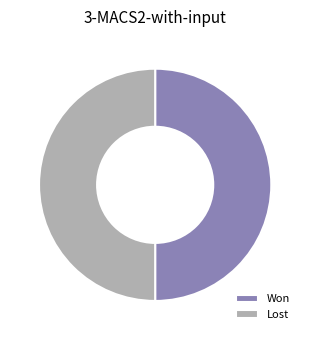

True or false: Lost accounts for 50% of the total.

True